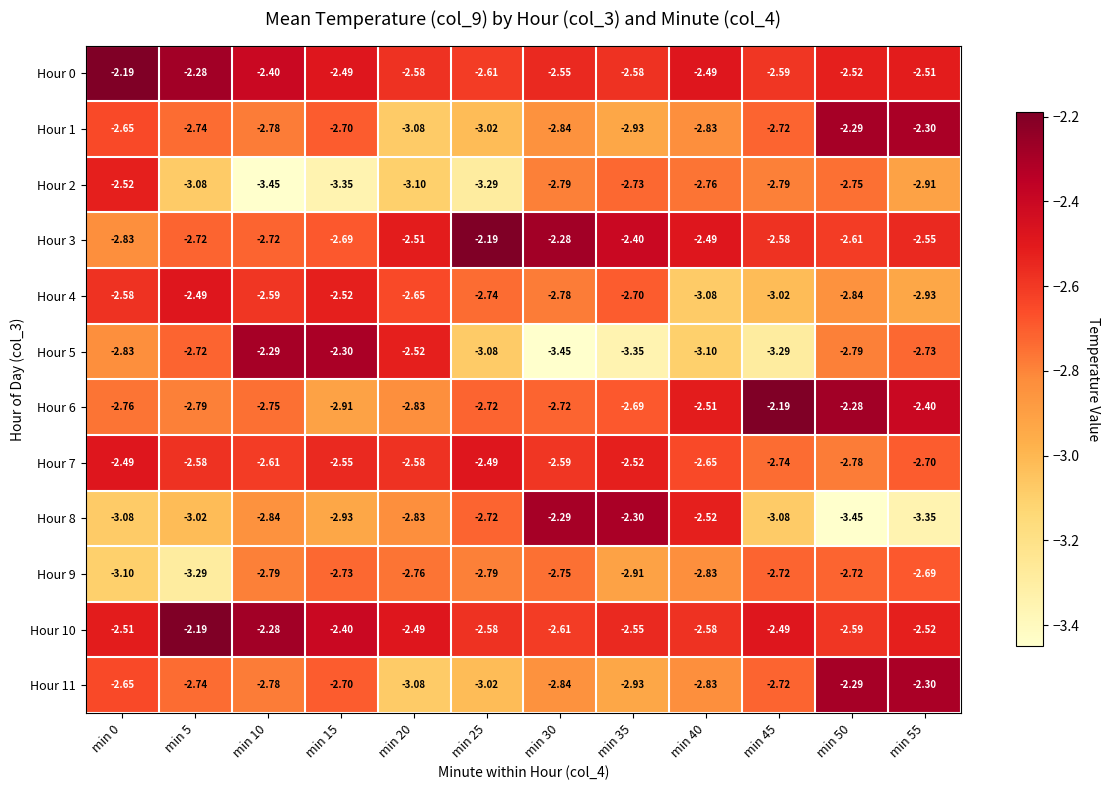

Is the value of Hour 1 at min 20 greater than the value of Hour 11 at min 25?

No